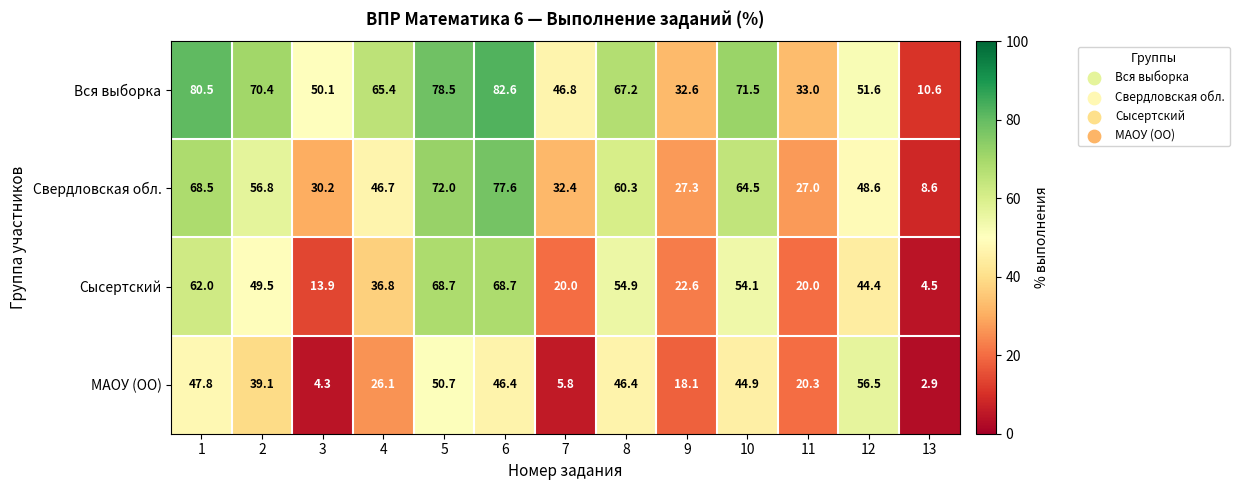

How many categories are shown in the chart?

13